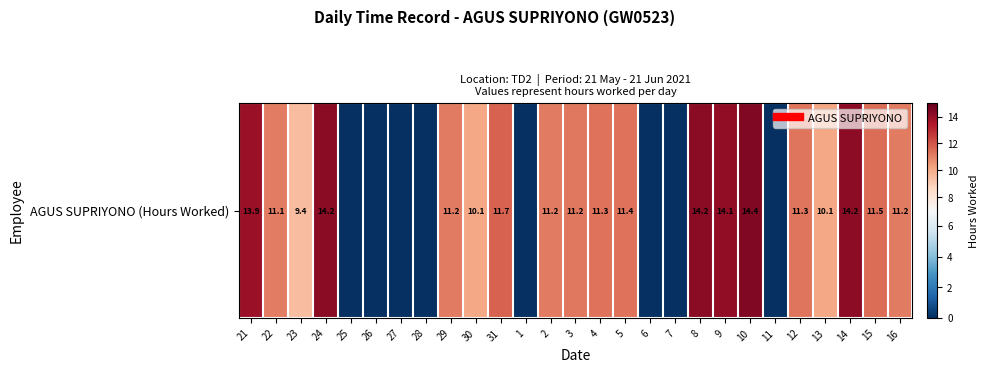

What is the difference between the values at 10 and 21?

0.5